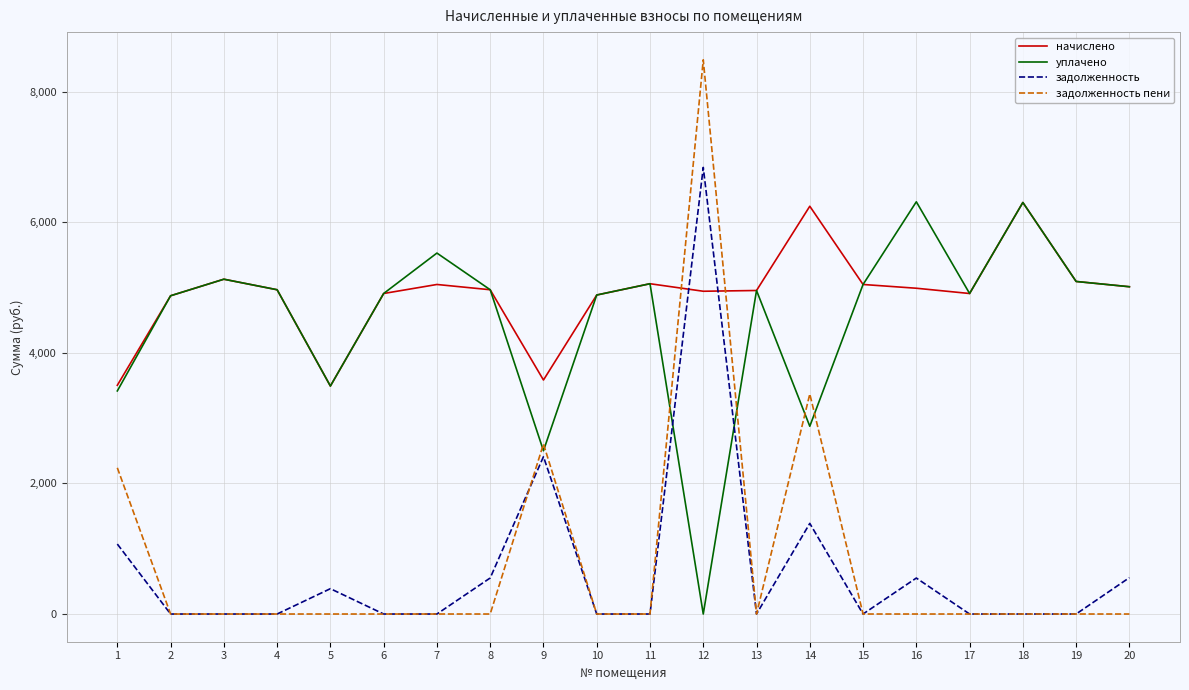

What is the spread (max minus min) of values at 12?

8485.6